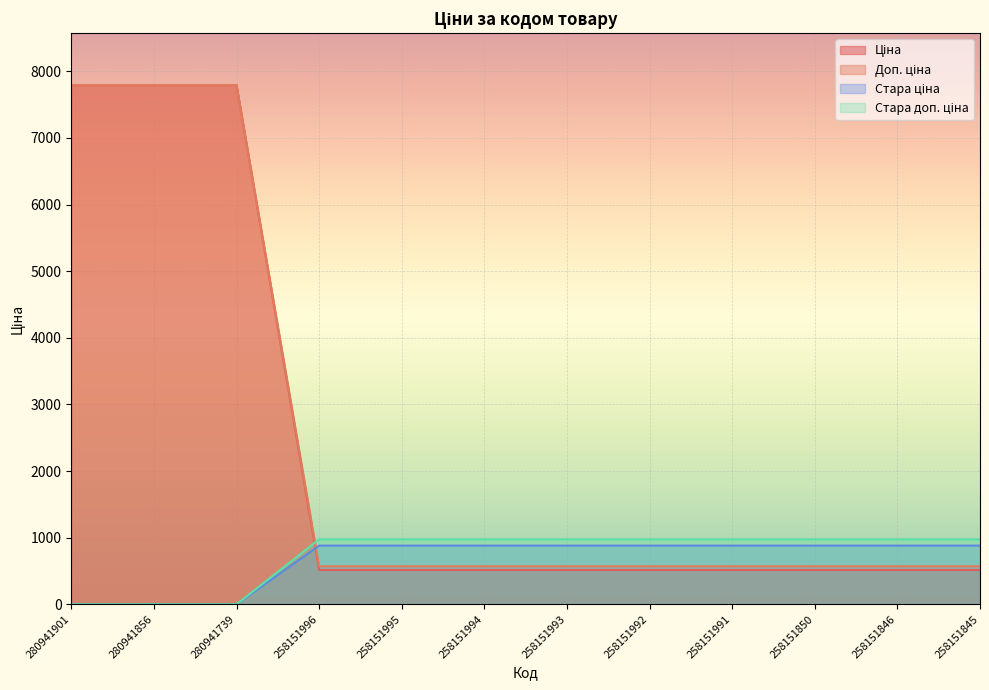

How many intersections are there between Ціна and Доп. ціна?

1